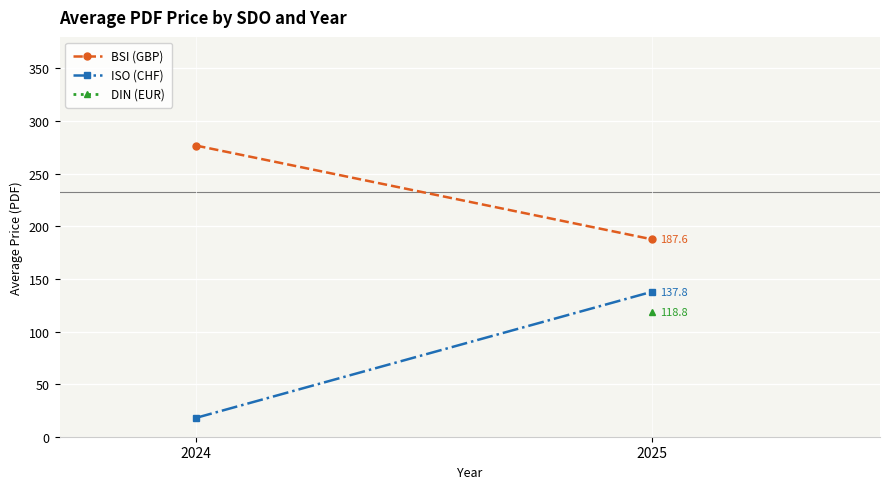

Where does the ISO (CHF) series first go above 137?

2025